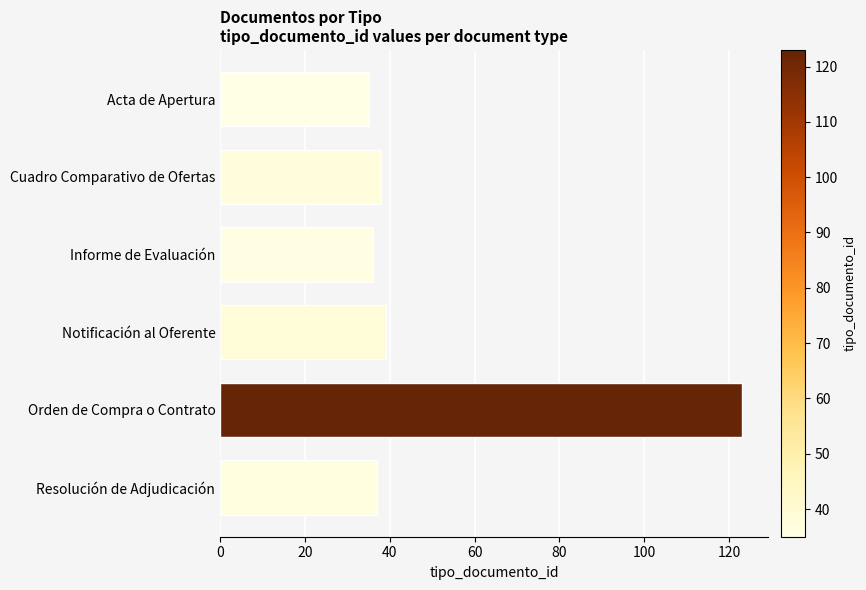

How many data points does each series have?

6